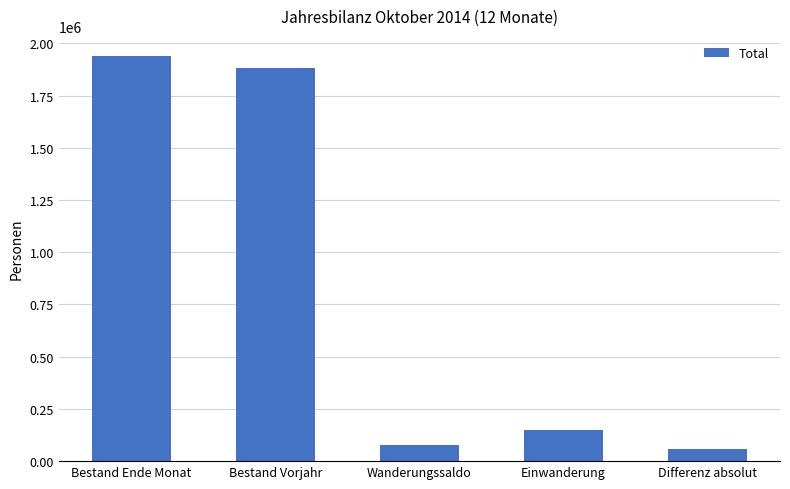

What is the greatest value displayed?

1939159